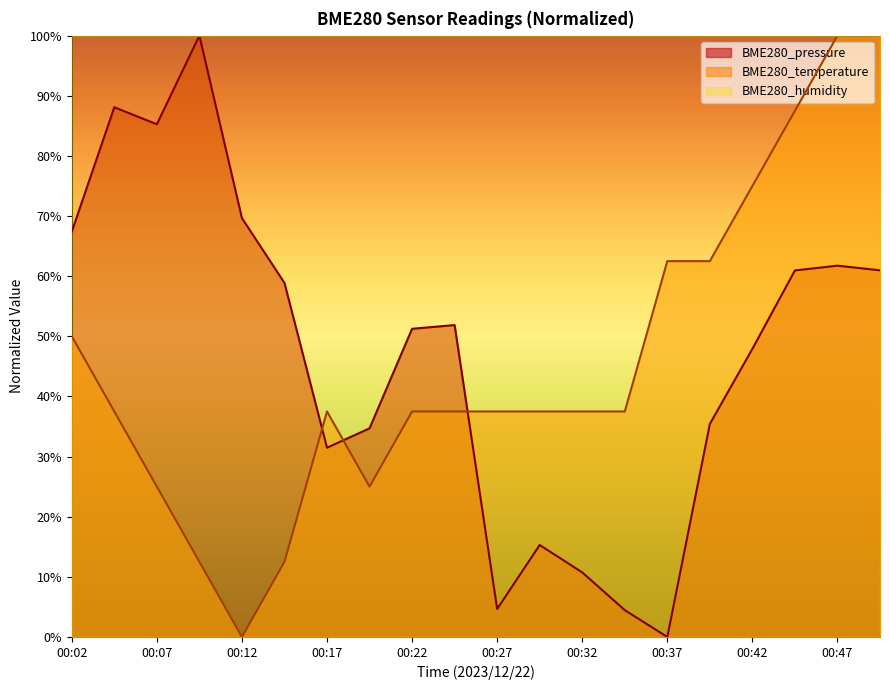

Which series has the largest total across all categories?

BME280_humidity